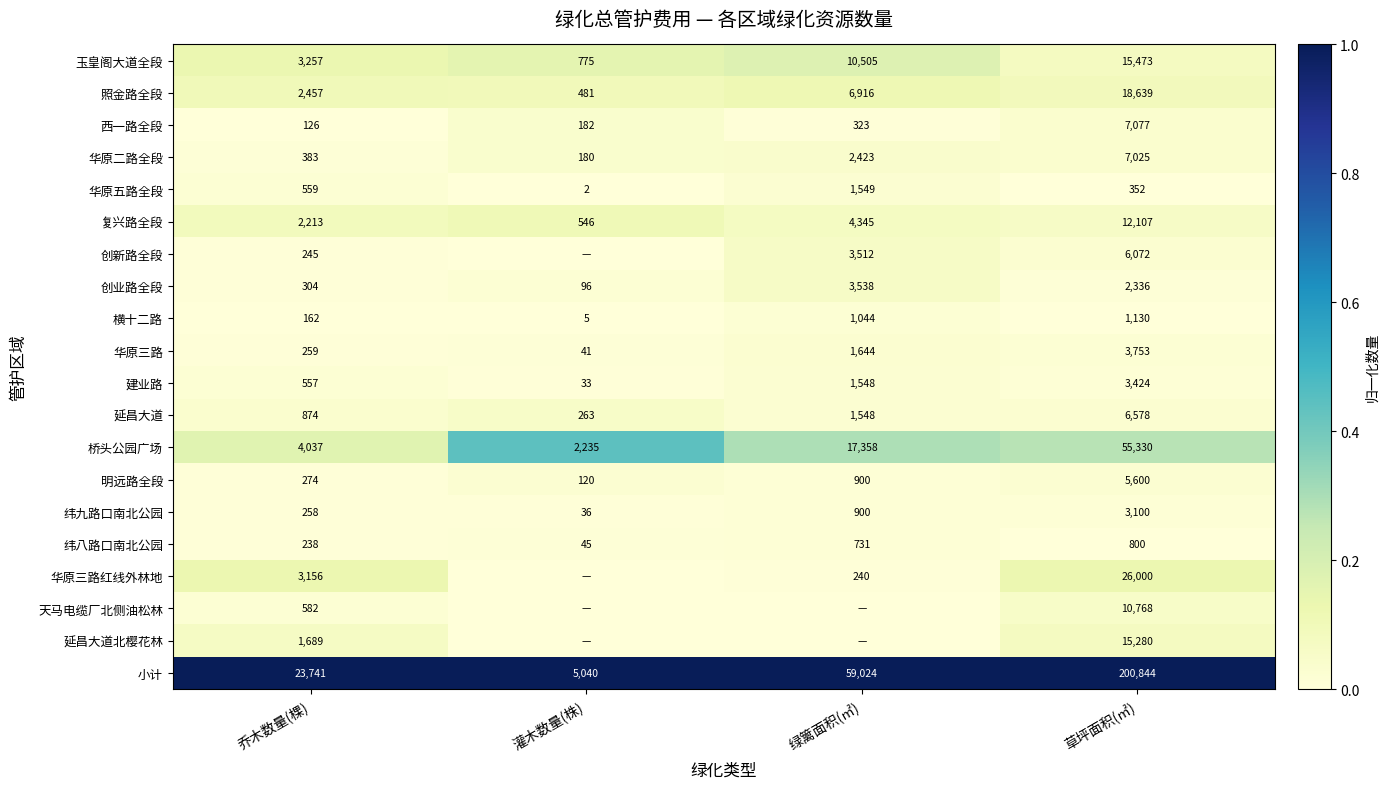

What is the maximum value shown in the chart?

1.0